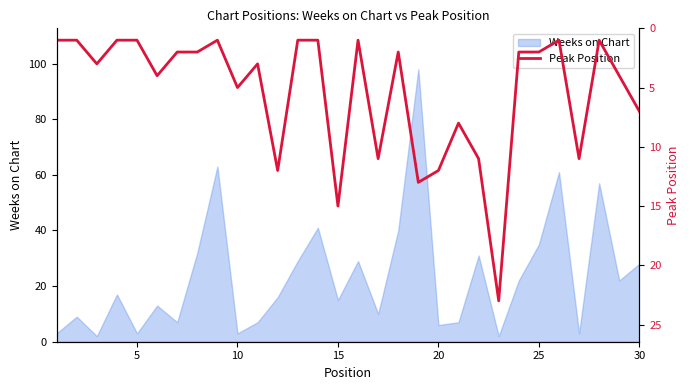

The value at 15 is 22. True or false?

False